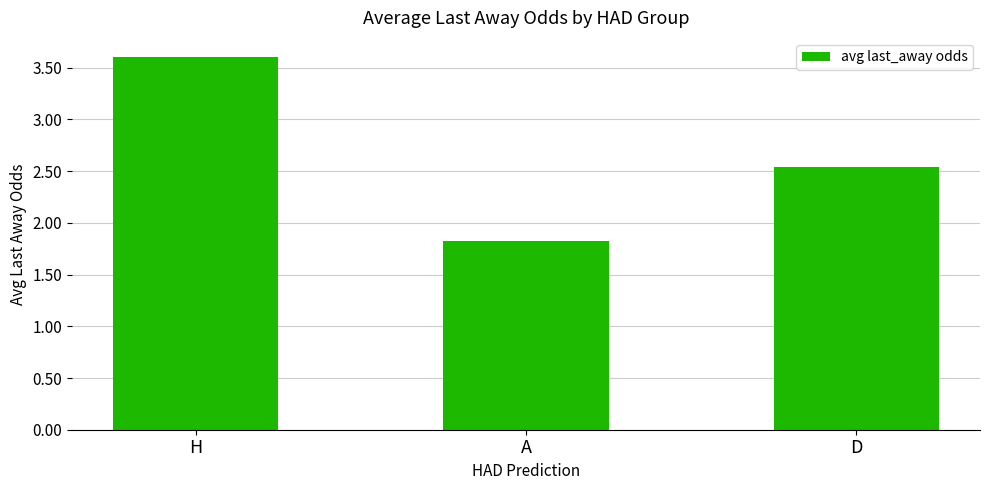

What is the sum of all values?

8.0